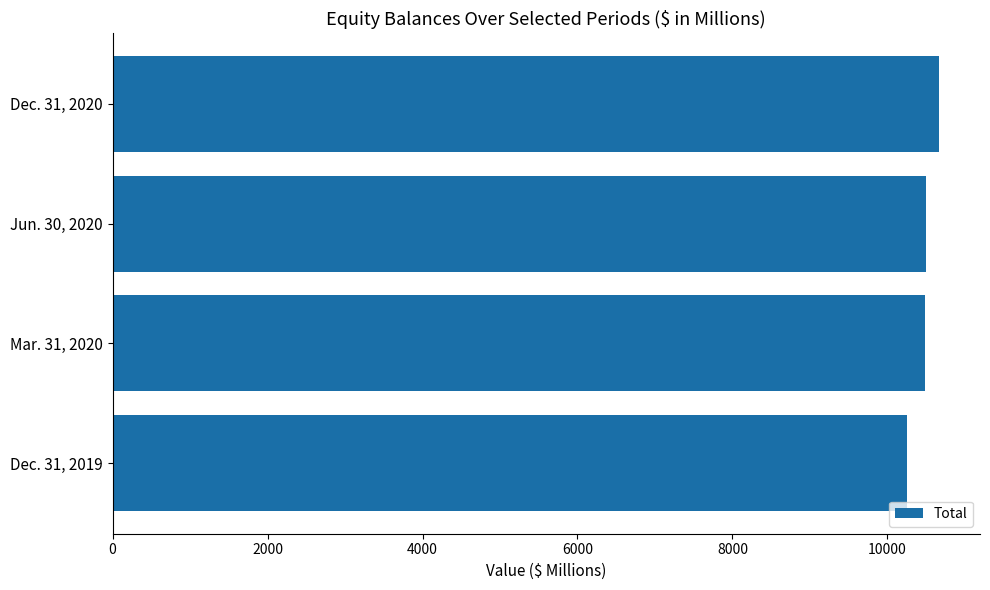

What is the maximum value shown in the chart?

10662.5